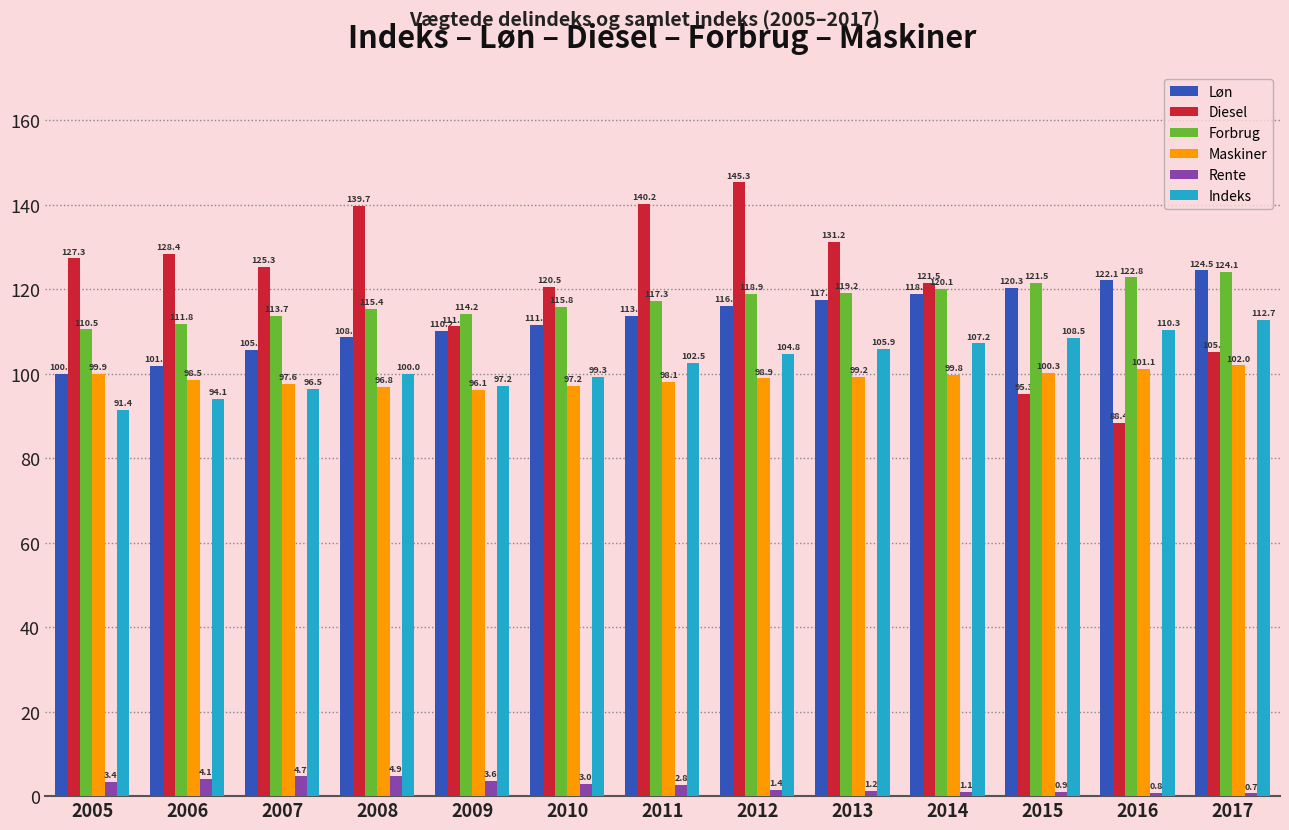

Which category has the lowest value in the Rente series?

2017